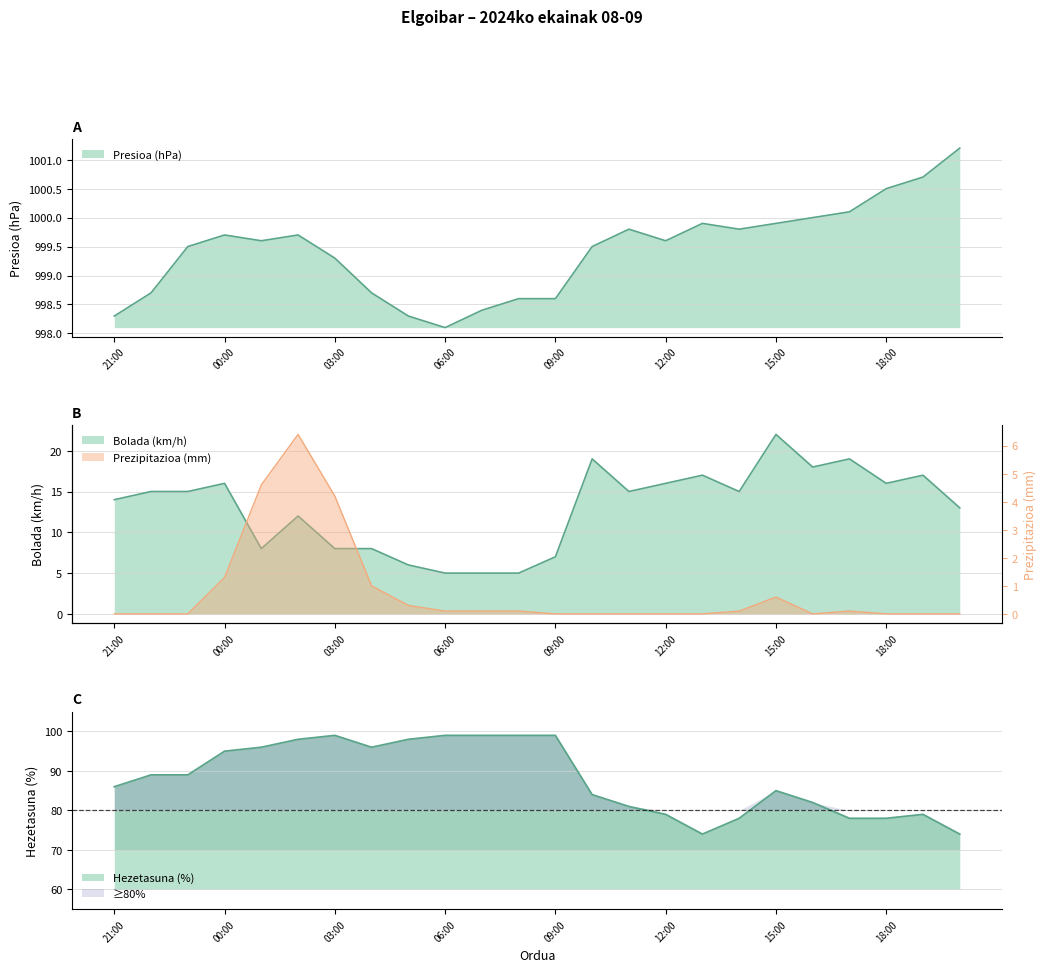

Is the value of Hezetasuna (%) at 09:00 greater than the value of Prezipitazioa (mm) at 15:00?

Yes